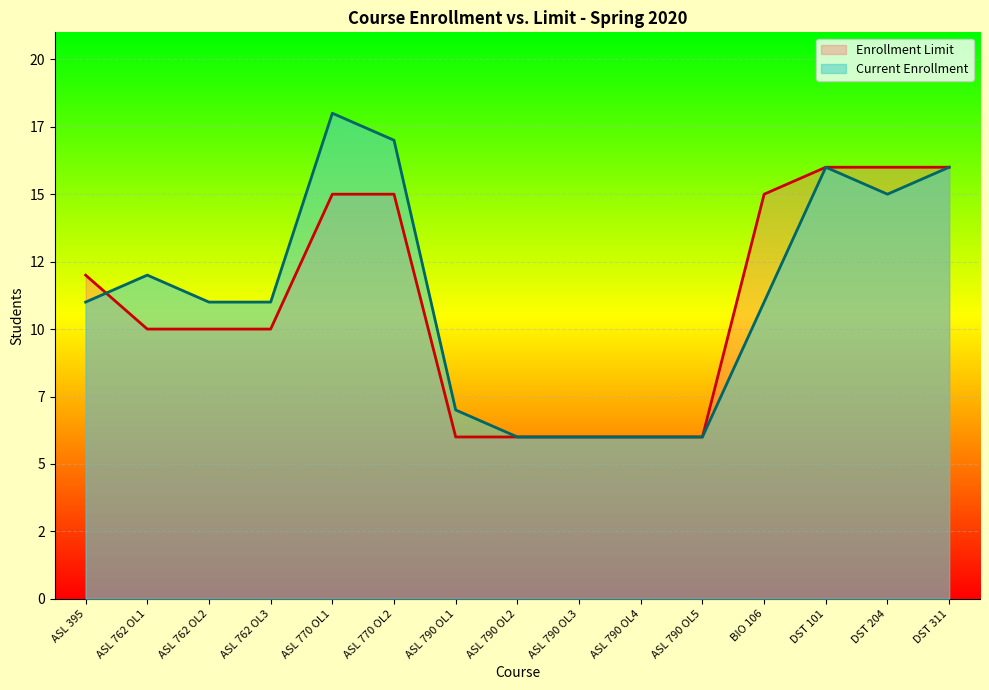

What position from the left is ASL 790 OL2?

8